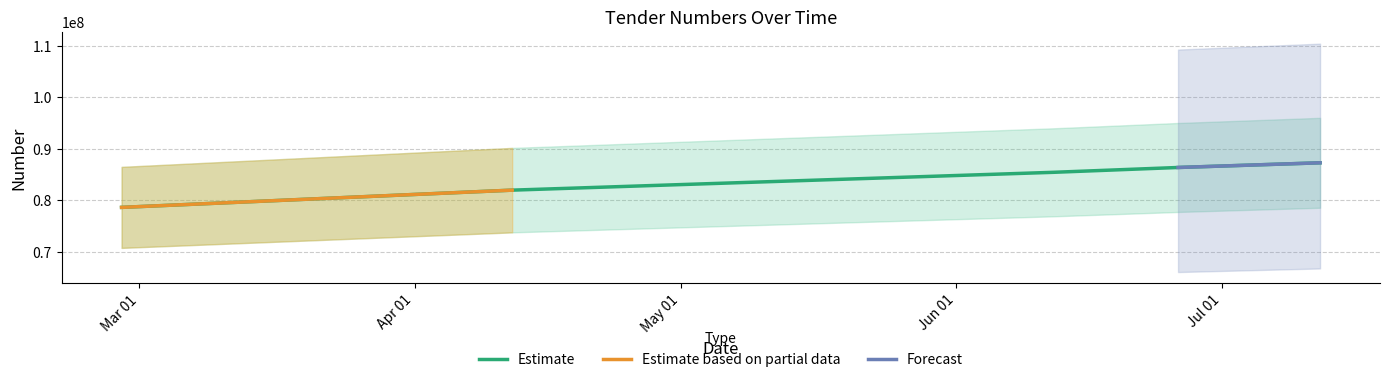

What is the difference between the maximum and second lowest values?

5310365